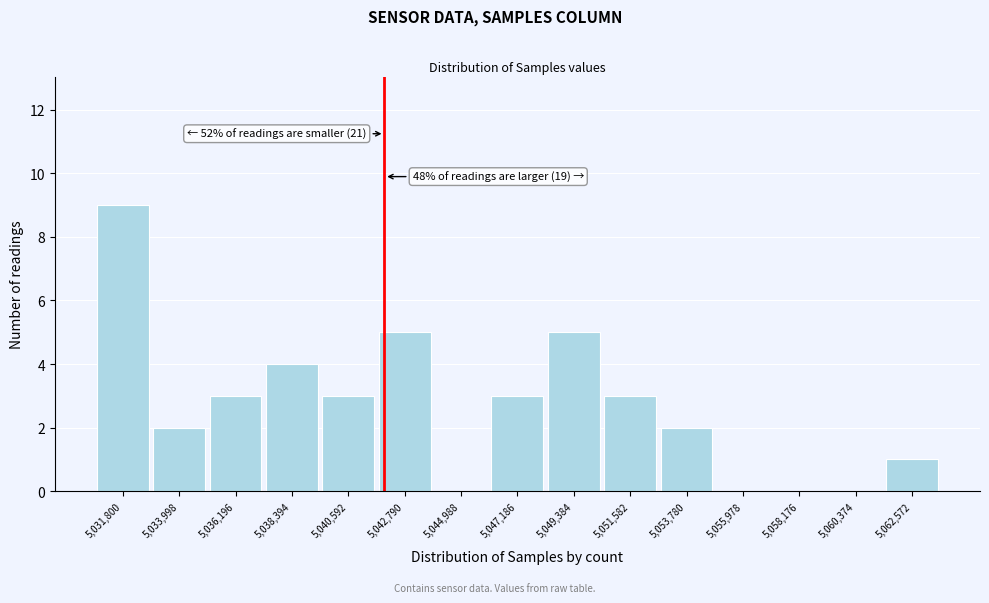

Over which range of the x-axis is the bar tallest?

5030500 to 5033000